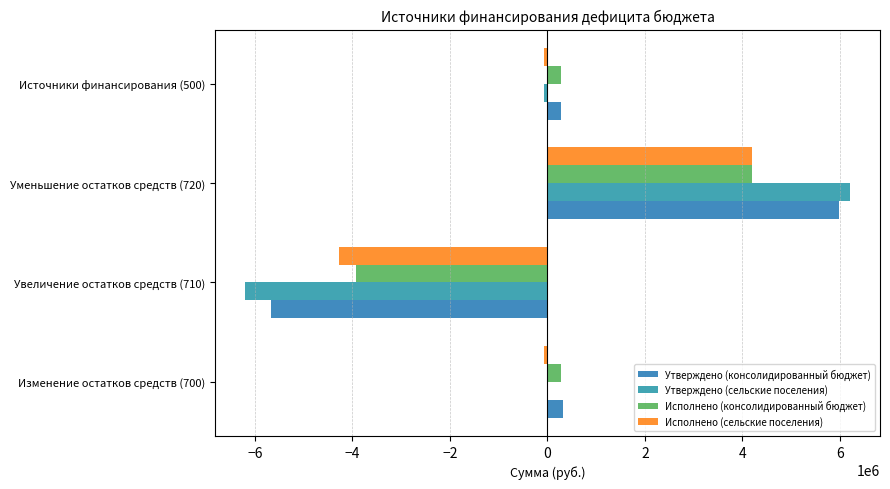

Reading left to right, transcribe all the data shown in this chart.

Утверждено (консолидированный бюджет): 324456.2	-5663000.0	5987456.2	272695.5
Утверждено (сельские поселения): 5601.2	-6198155.0	6203756.2	-65909.1
Исполнено (консолидированный бюджет): 272695.5	-3926550.5	4199246.0	272695.5
Исполнено (сельские поселения): -65909.1	-4265635.5	4199726.4	-65909.1